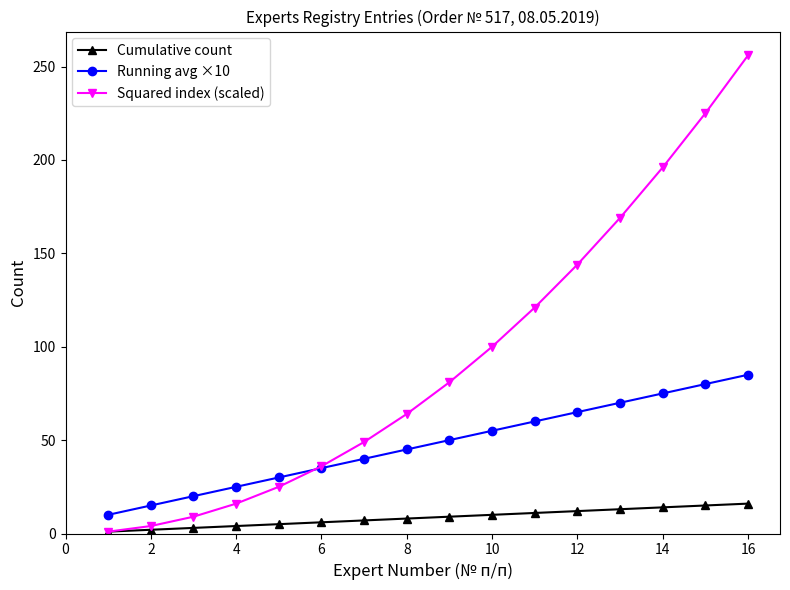

True or false: Running avg ×10 has more than 2 points higher than both neighbors.

False